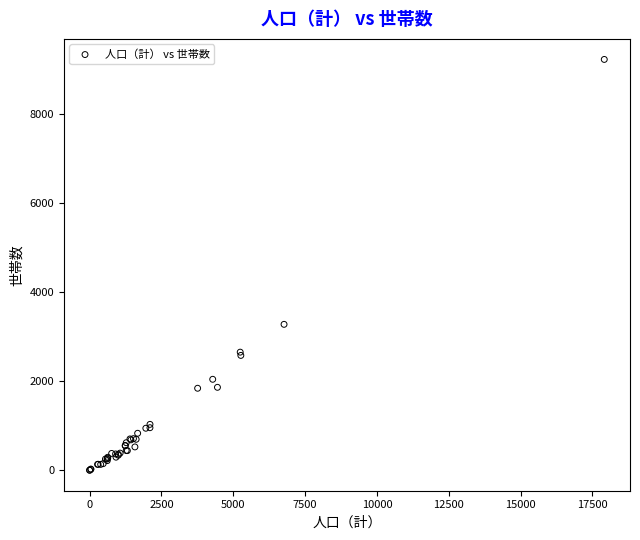

What Y value in the scatter plot is closest to 4607?

3272